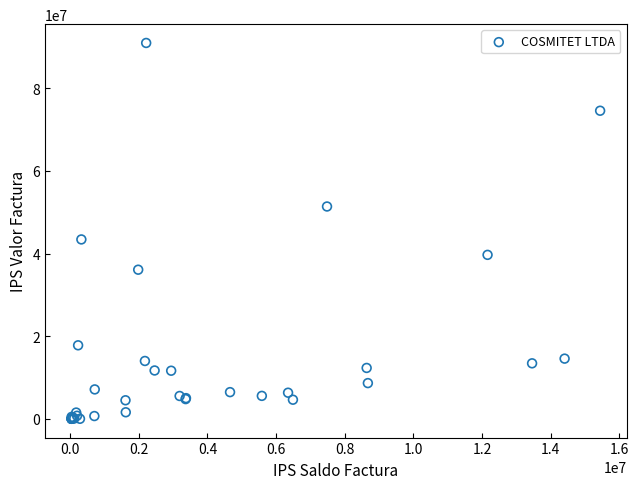

What Y value in the scatter plot is closest to 45489726?

43418951